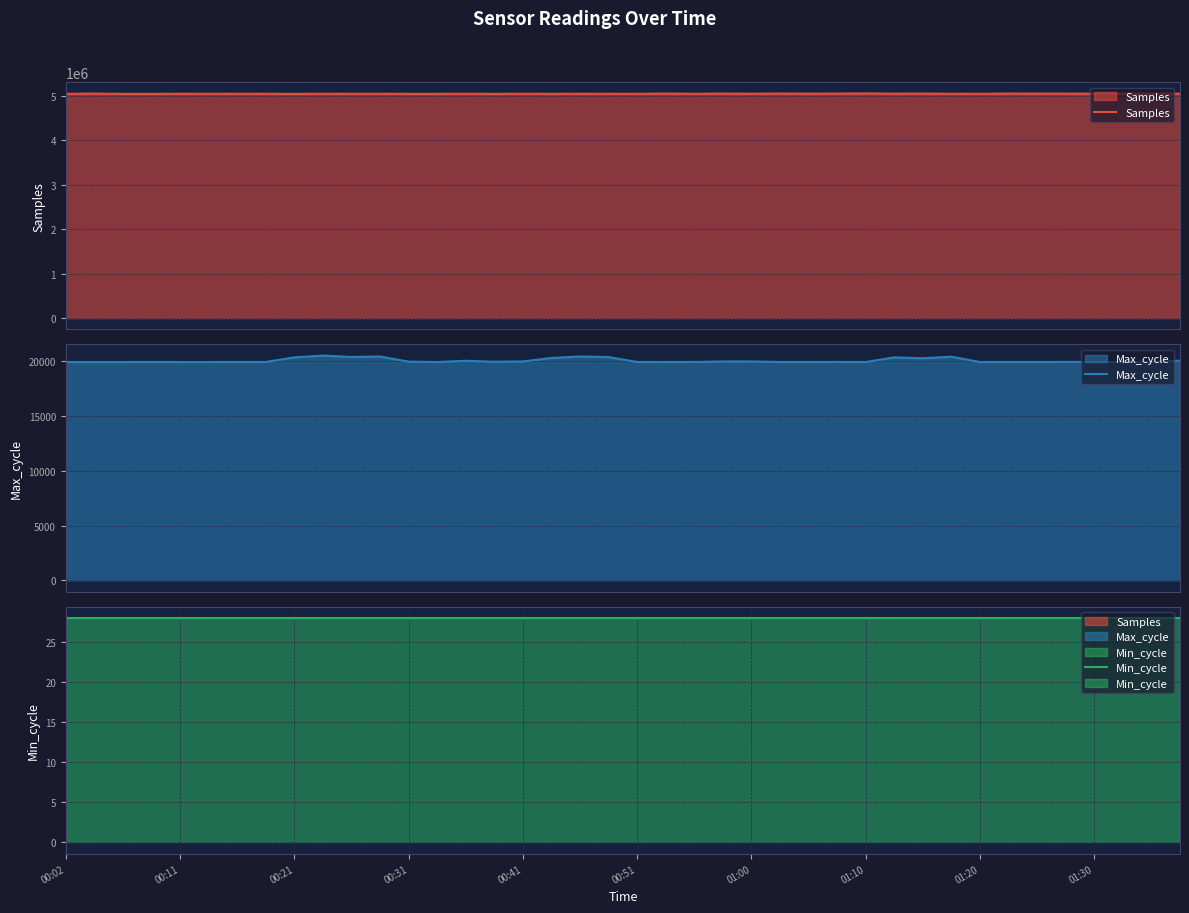

What is the sum of the Max_cycle values at 23 and 17?

40270